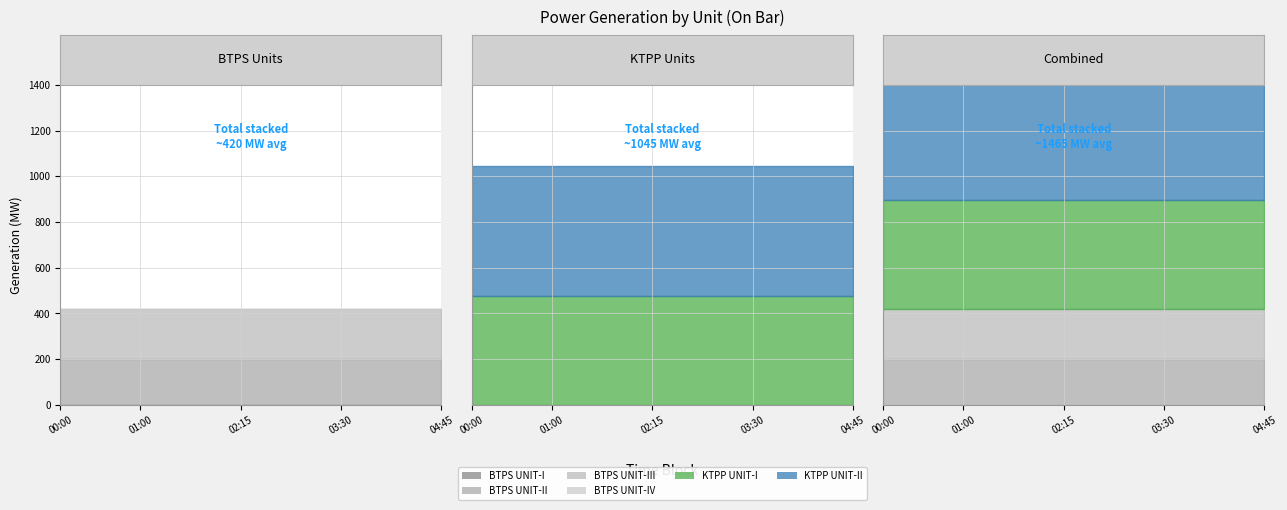

At how many categories does at least one series exceed 471?

20